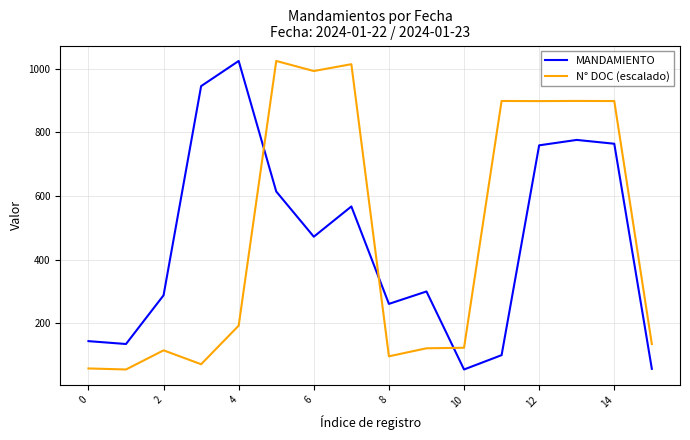

What is the minimum value for N° DOC (escalado)?

55.0